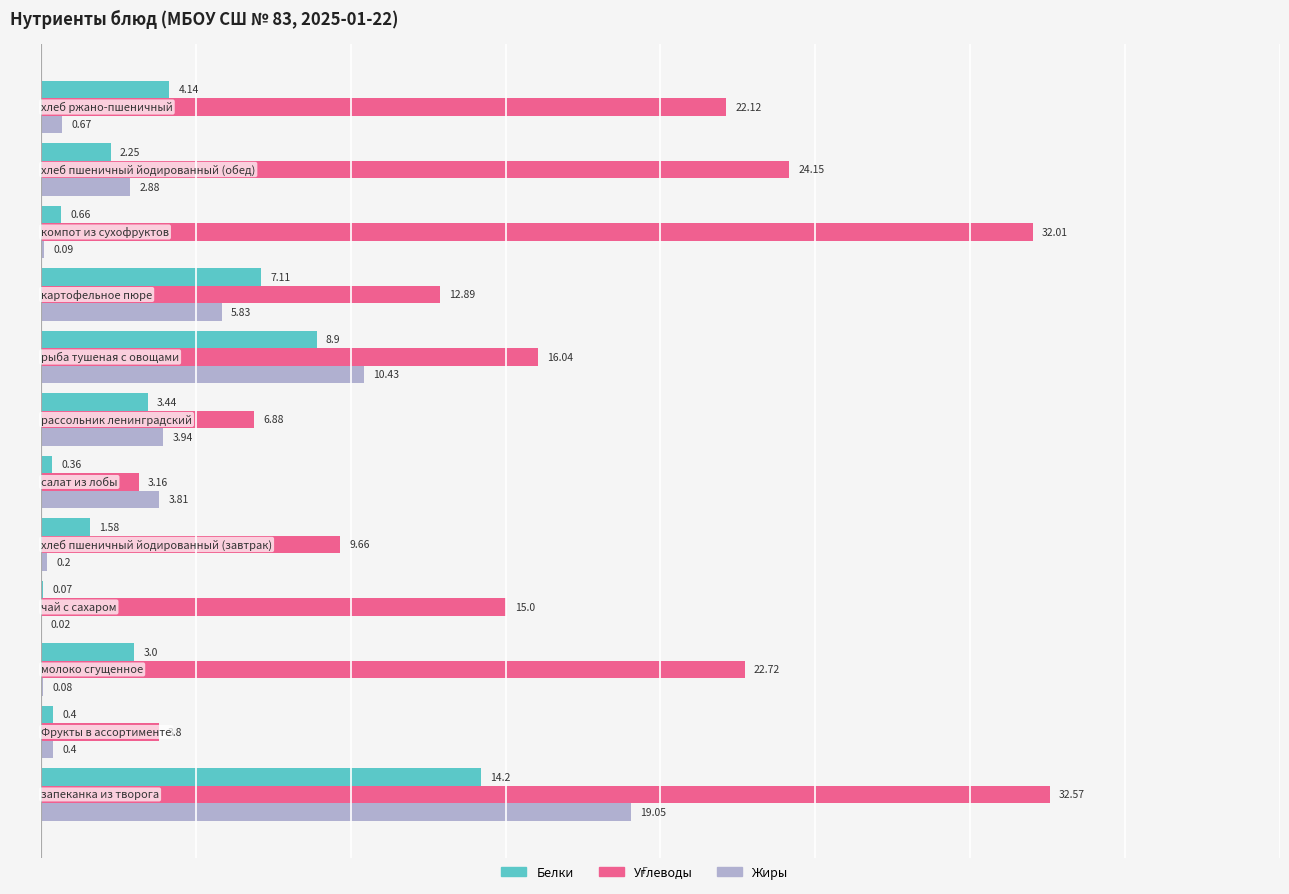

Which series has the largest total across all categories?

Углеводы